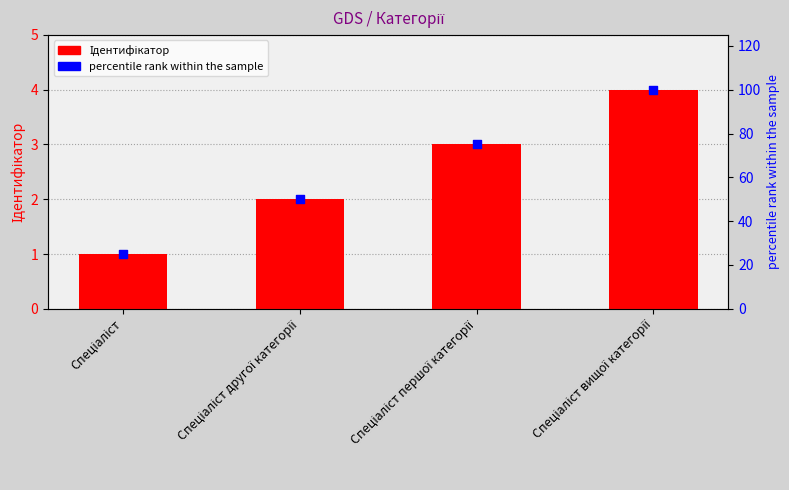

Which series has the largest total across all categories?

percentile rank within the sample